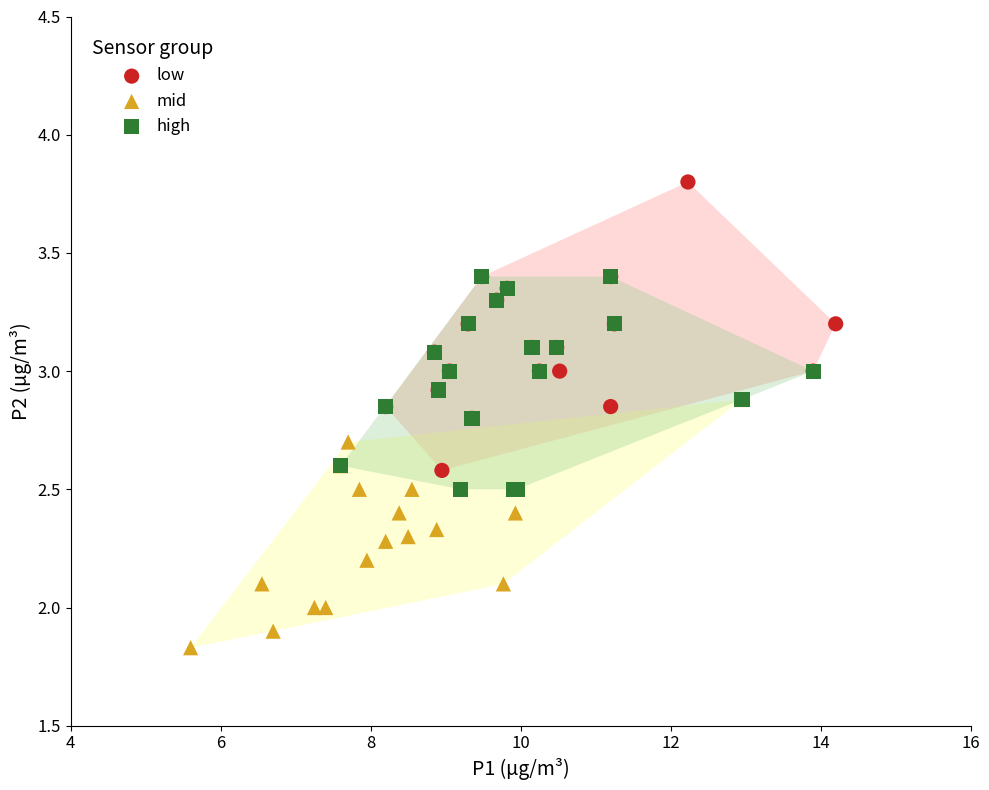

Which series reaches the minimum Y coordinate?

mid